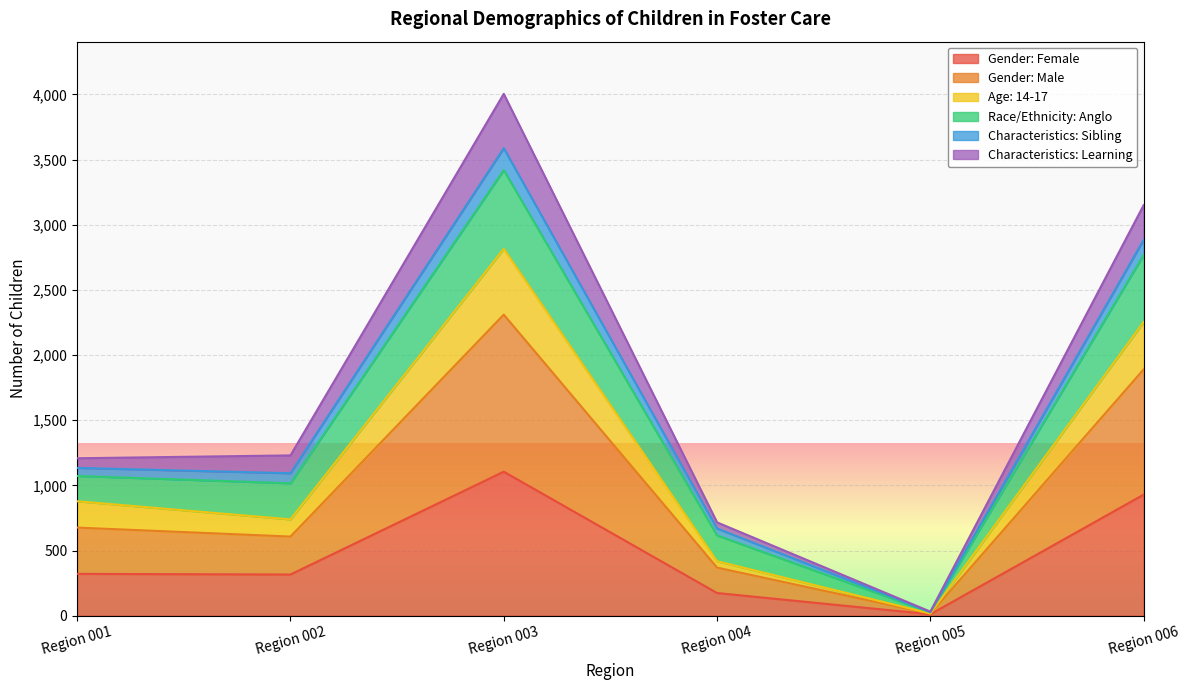

At which category is the sum across all series the highest?

Region 003